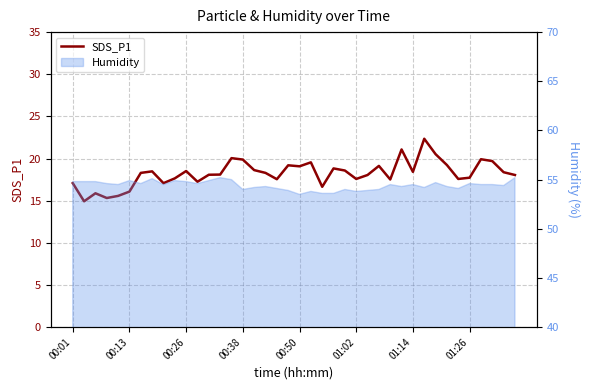

What is the sum of all values?

729.9